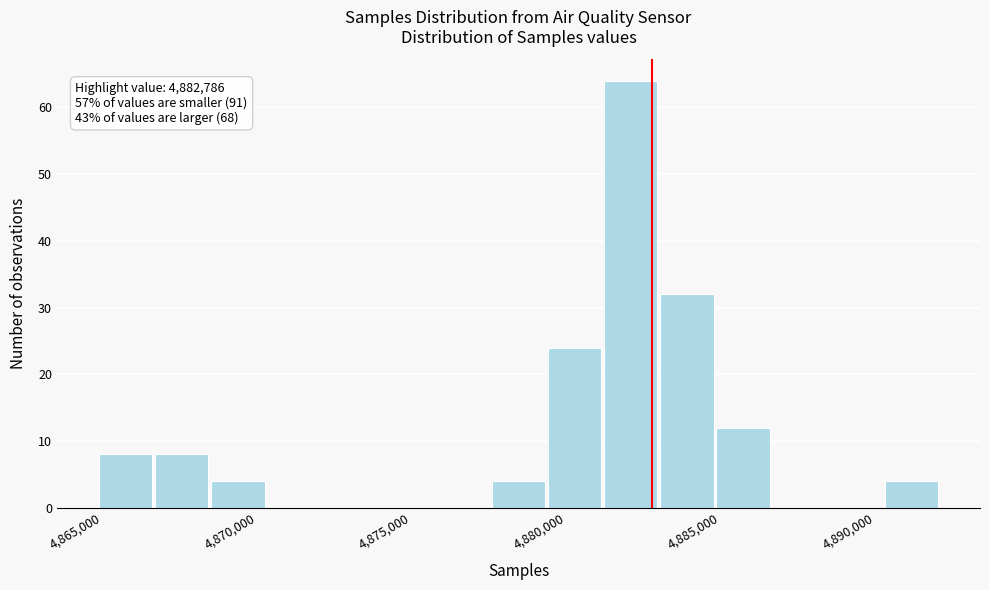

Read against the x-axis, roughly where is the centre of the tallest bar?

4882000